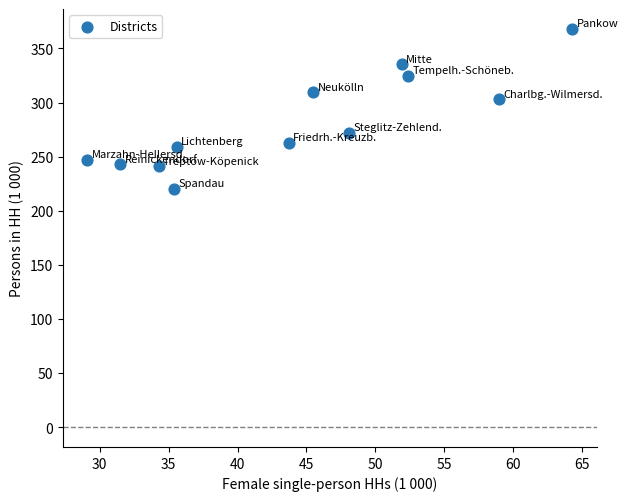

What is the range of X values (max minus min)?

35.2